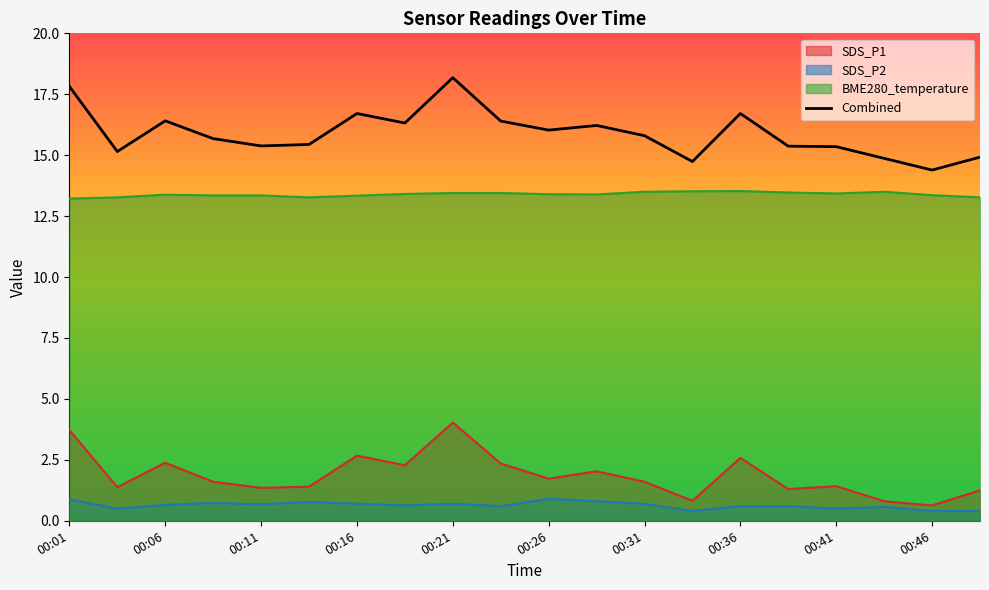

Which series has the largest total across all categories?

Combined